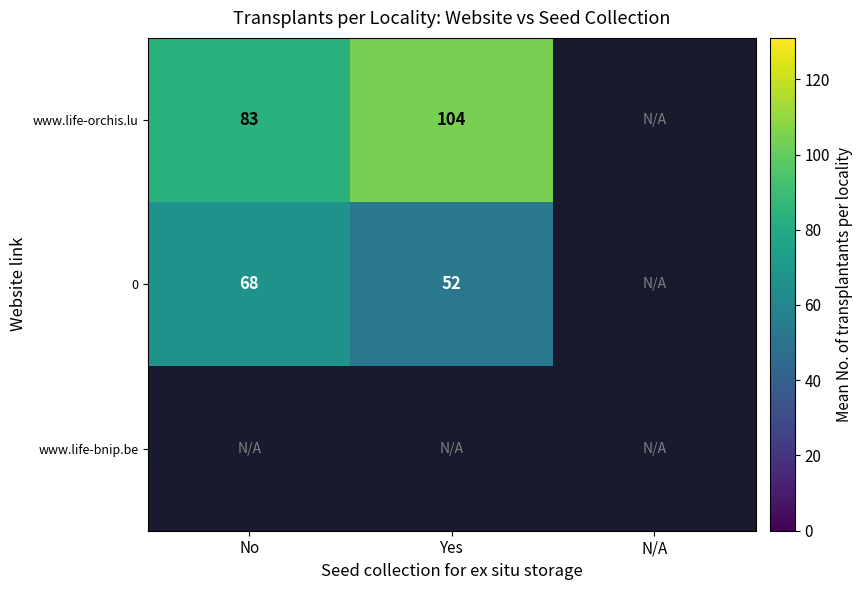

At how many categories does at least one series exceed 68?

2